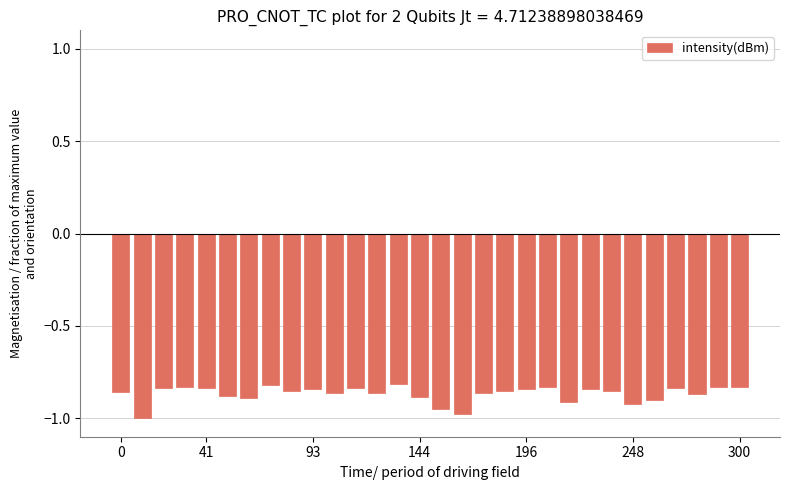

What is the sum of all values?

-26.0